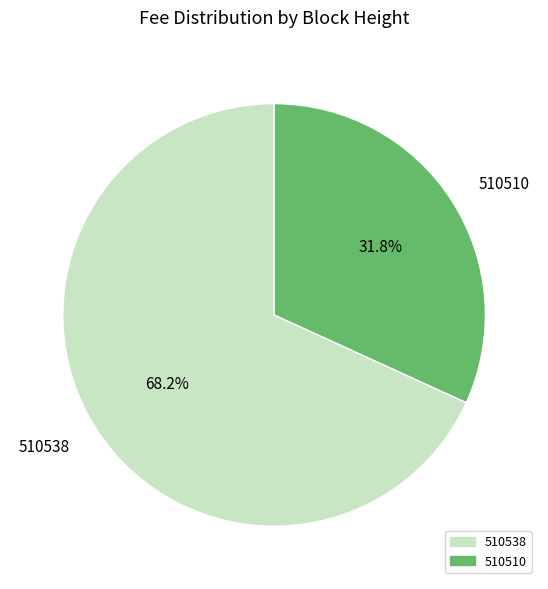

To the nearest percent, what portion does 510538 represent?

68%